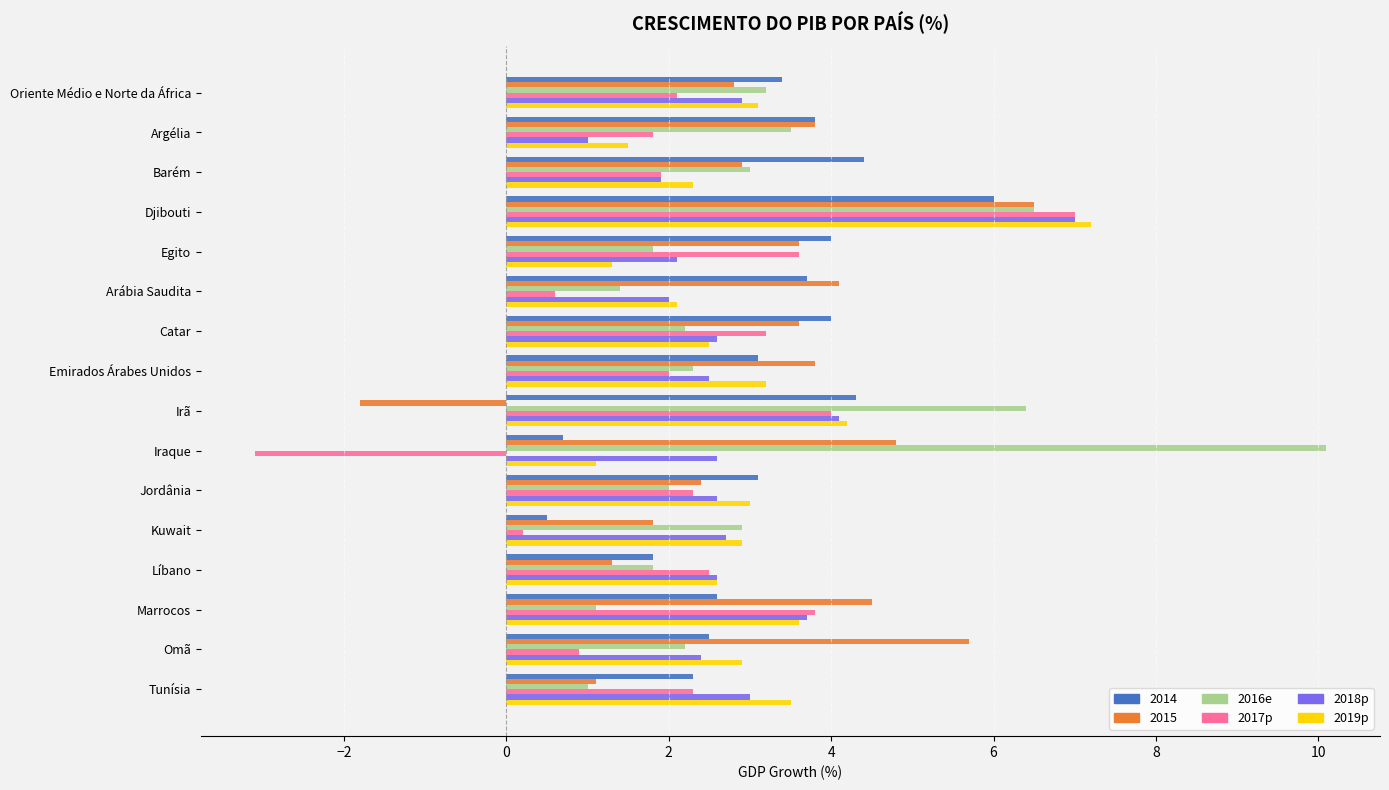

At how many categories does at least one series exceed 9?

1